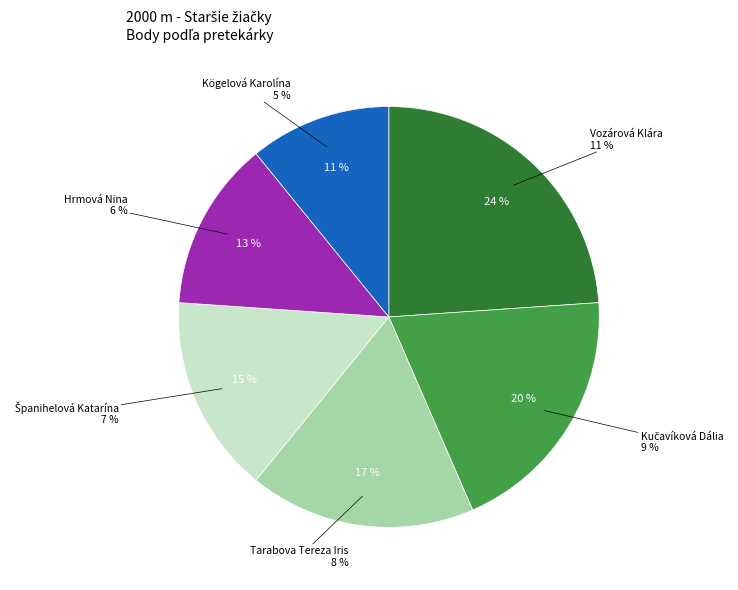

What percentage is the Hrmová Nina slice, to the nearest percent?

13%